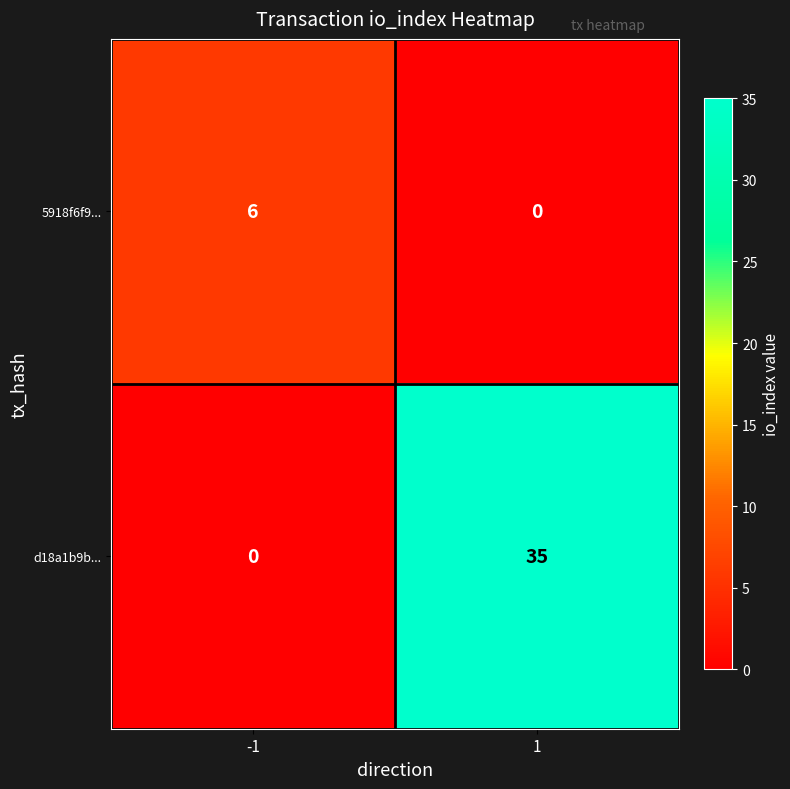

The value of 5918f6f9... at -1 is 6. True or false?

True